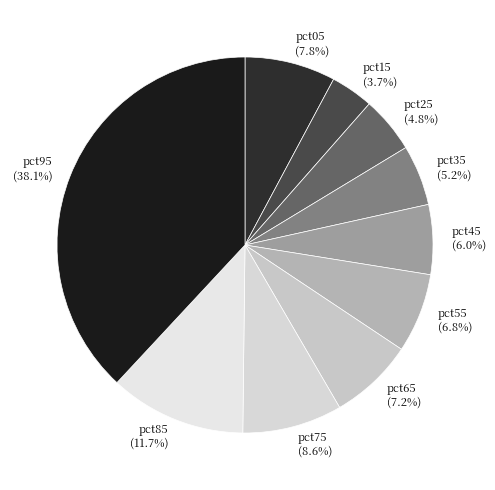

What percentage is the pct75 slice, to the nearest percent?

9%